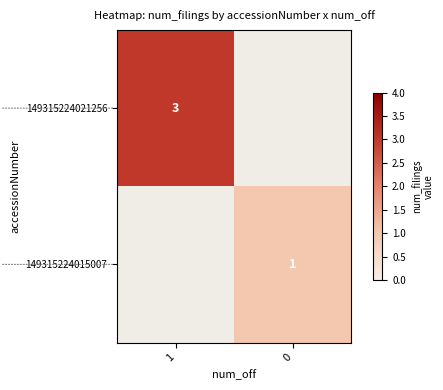

The 149315224021256 series shows 3 at 1. True or false?

True